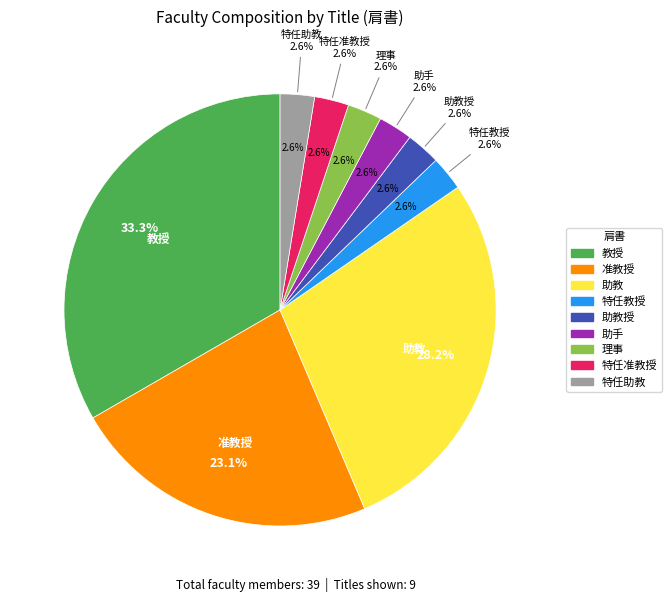

Count the number of slices in the pie.

9